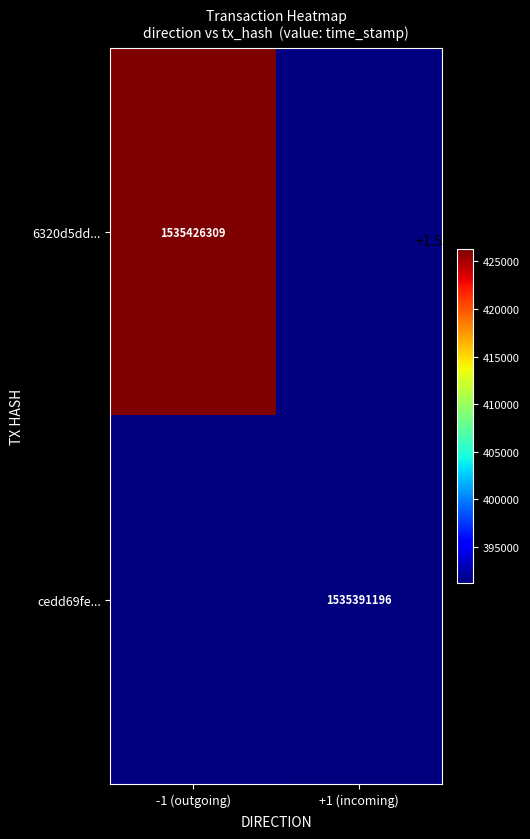

The 6320d5dd... series shows 1535426309 at -1 (outgoing). True or false?

True